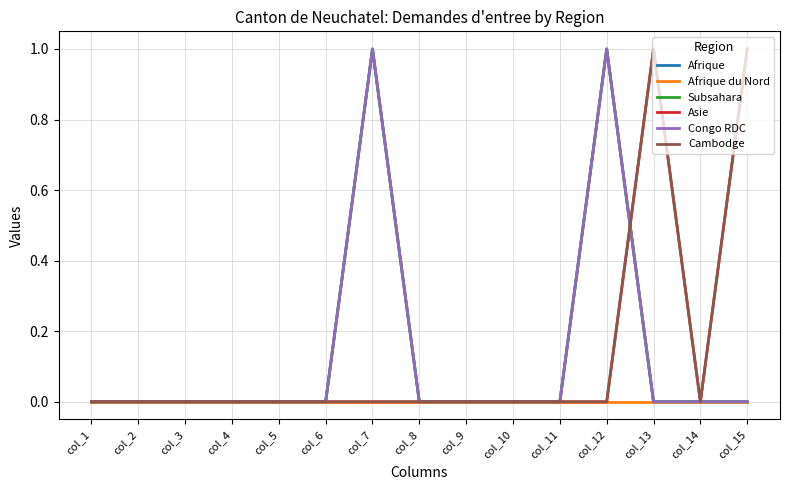

Which category has the lowest value across all series?

col_1